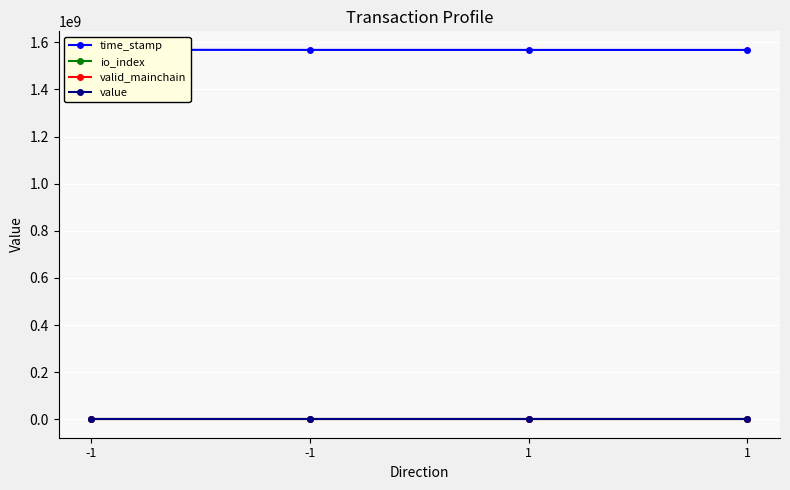

How many lines are shown in the chart?

4